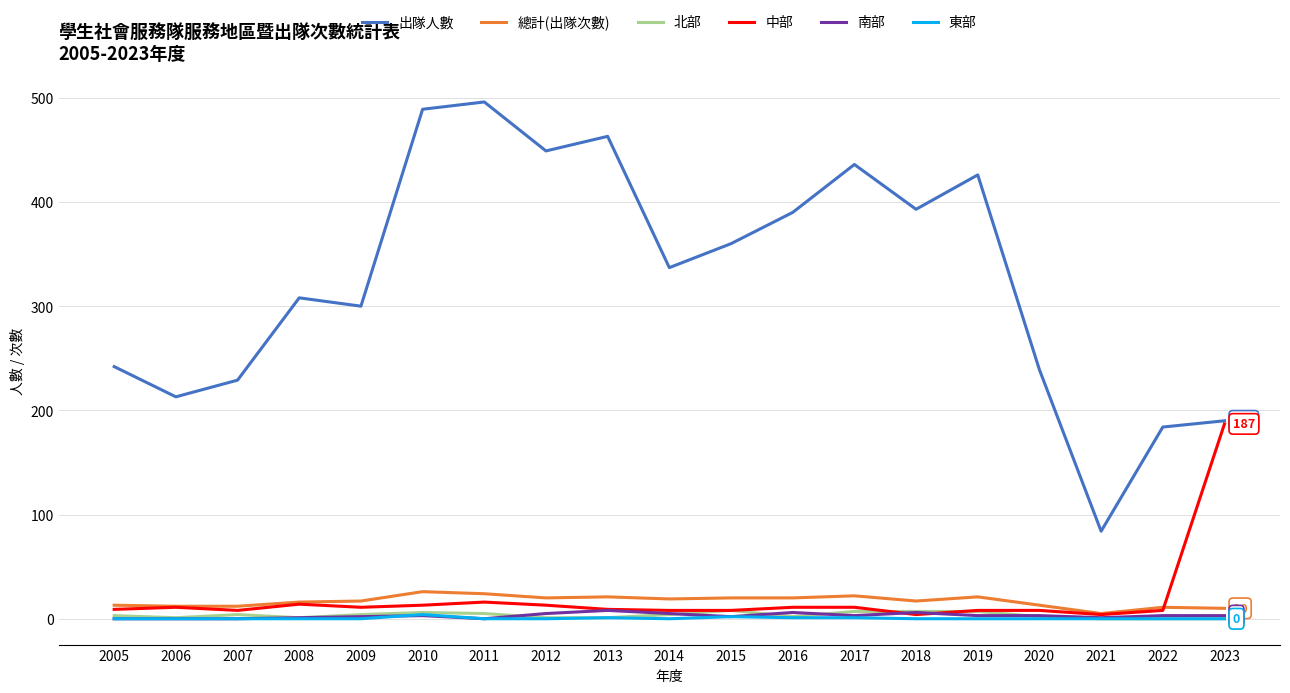

What is the total value across all series at 2007?

253